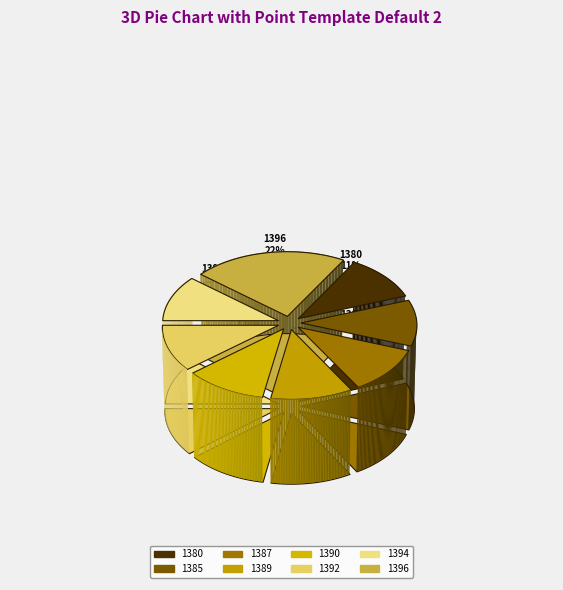

What is the smallest slice in the pie chart?

1380